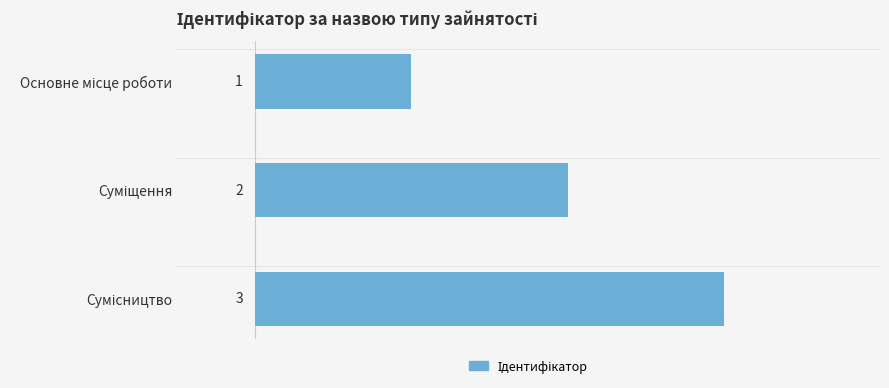

What is the maximum value shown in the chart?

3